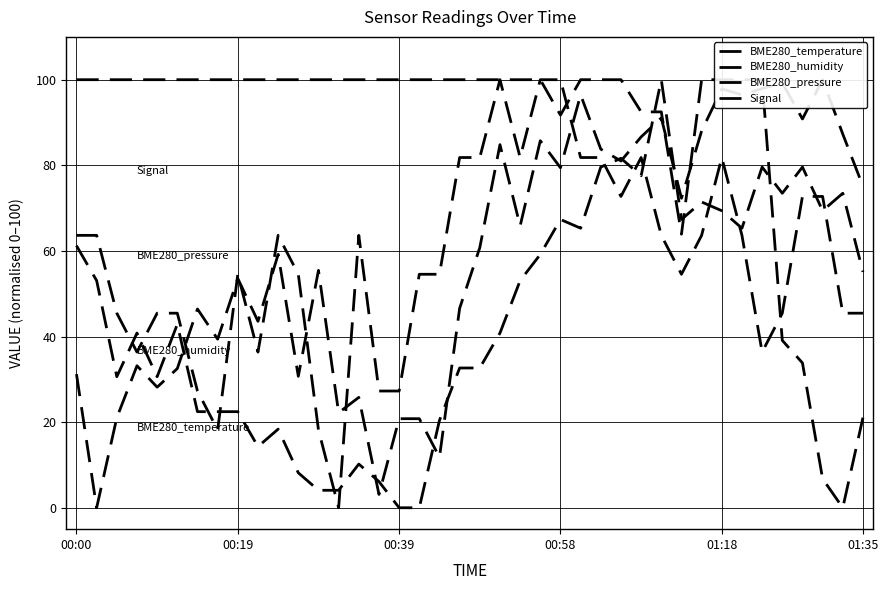

True or false: BME280_temperature and BME280_humidity intersect in this chart.

True